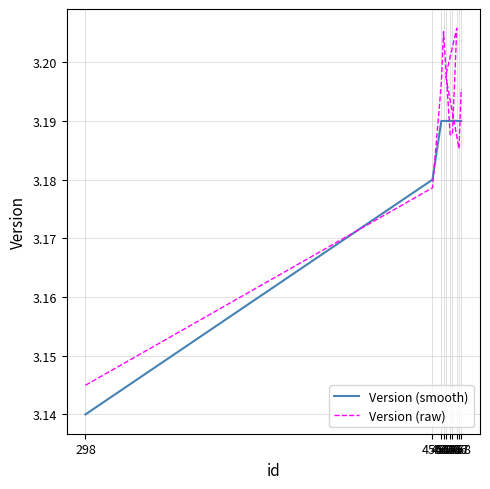

True or false: Version (raw) has a value of 3.2 at 463.

True